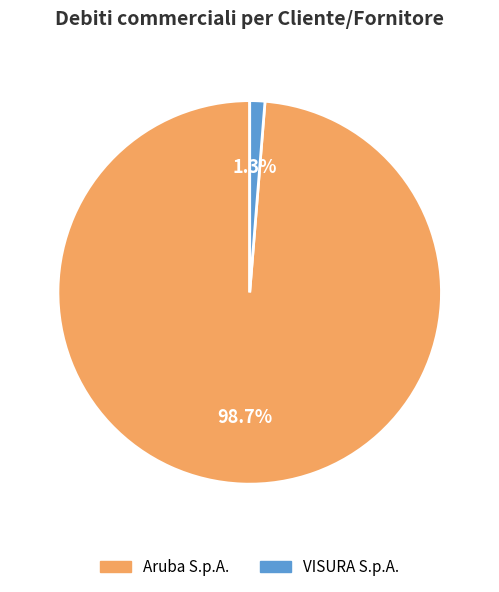

What percentage is the VISURA S.p.A. slice, to the nearest percent?

1%